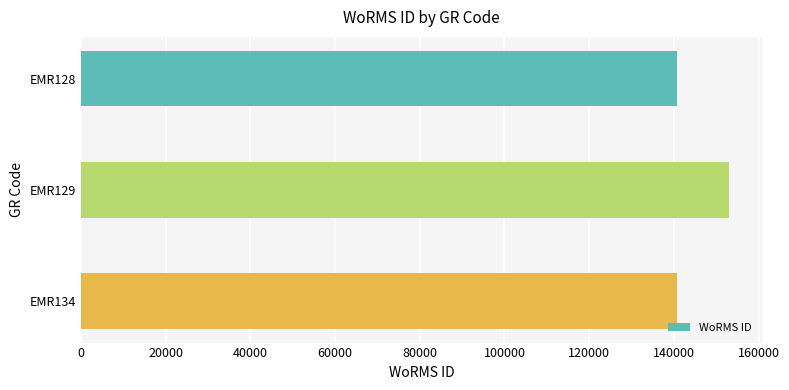

What is the value of the 1st bar from the top?

140621